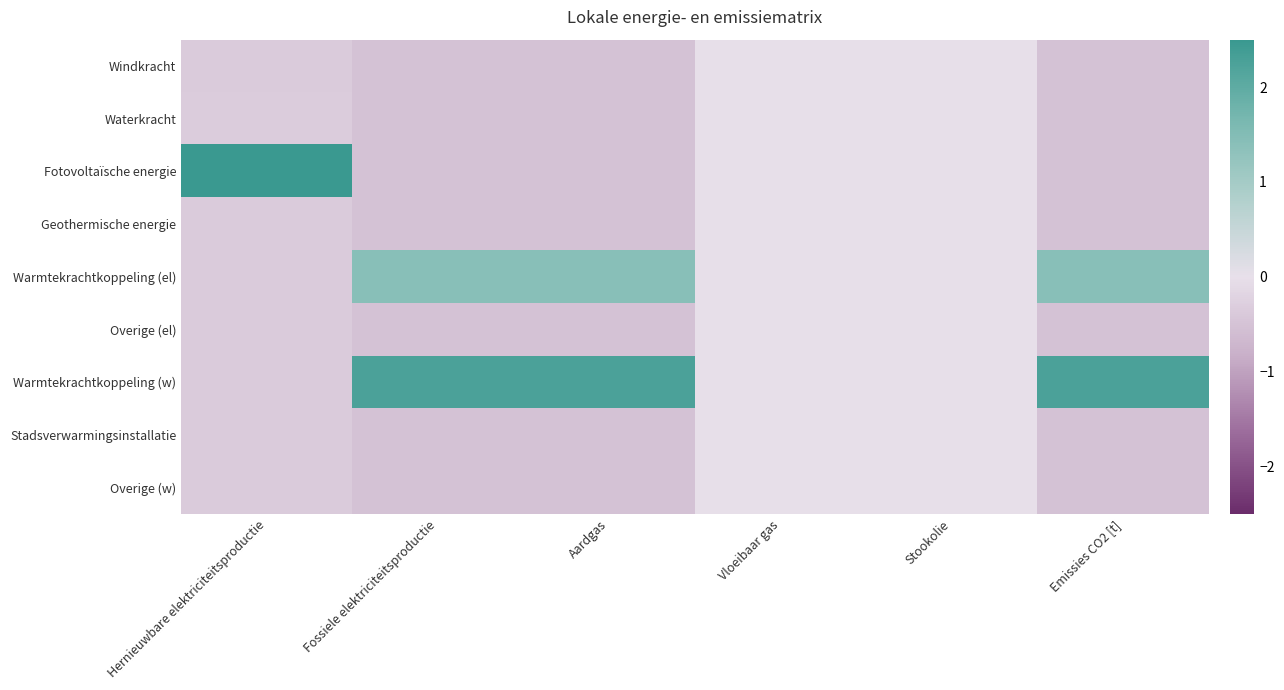

At how many categories does at least one series exceed 2?

4